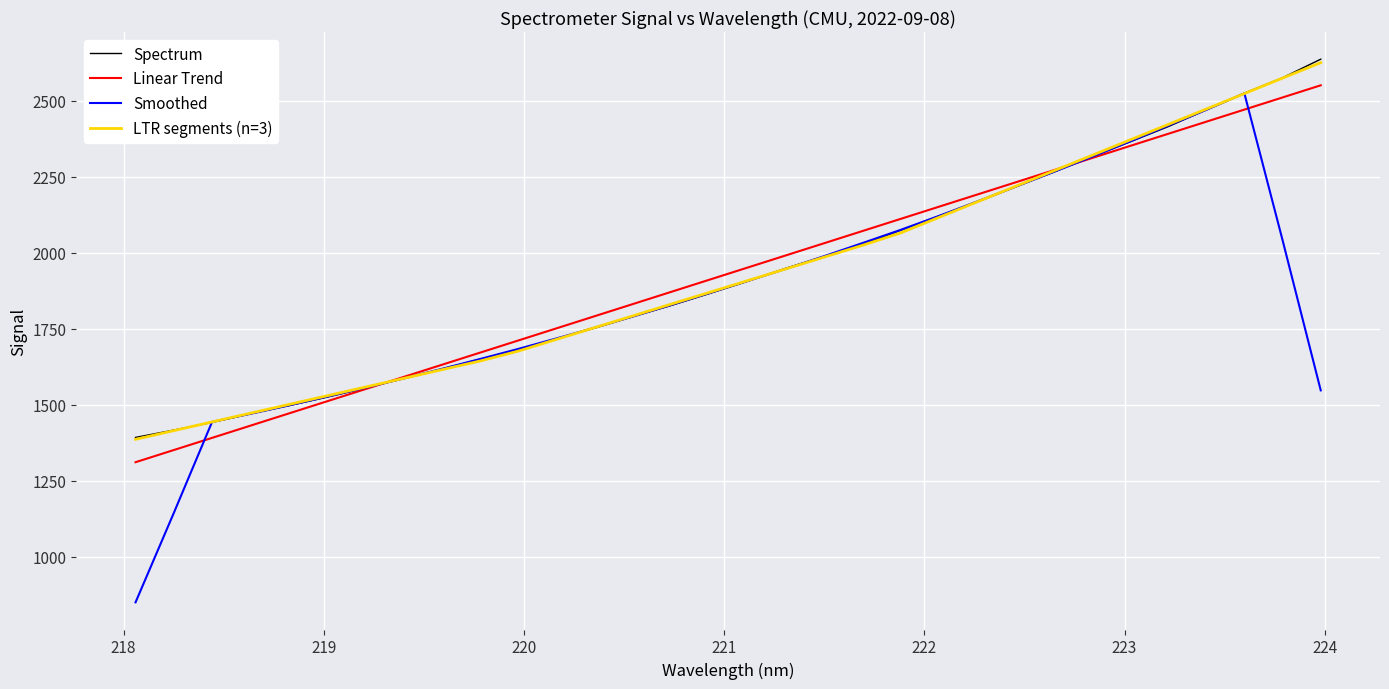

What is the maximum value for Linear Trend?

2551.0